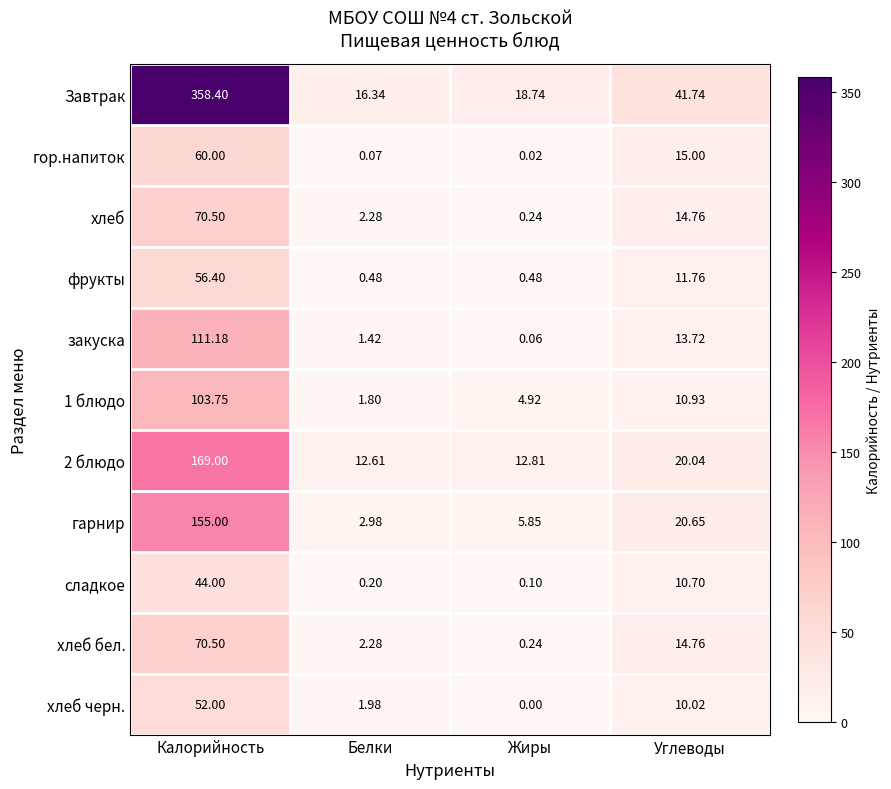

At which category is the sum across all series the highest?

Калорийность